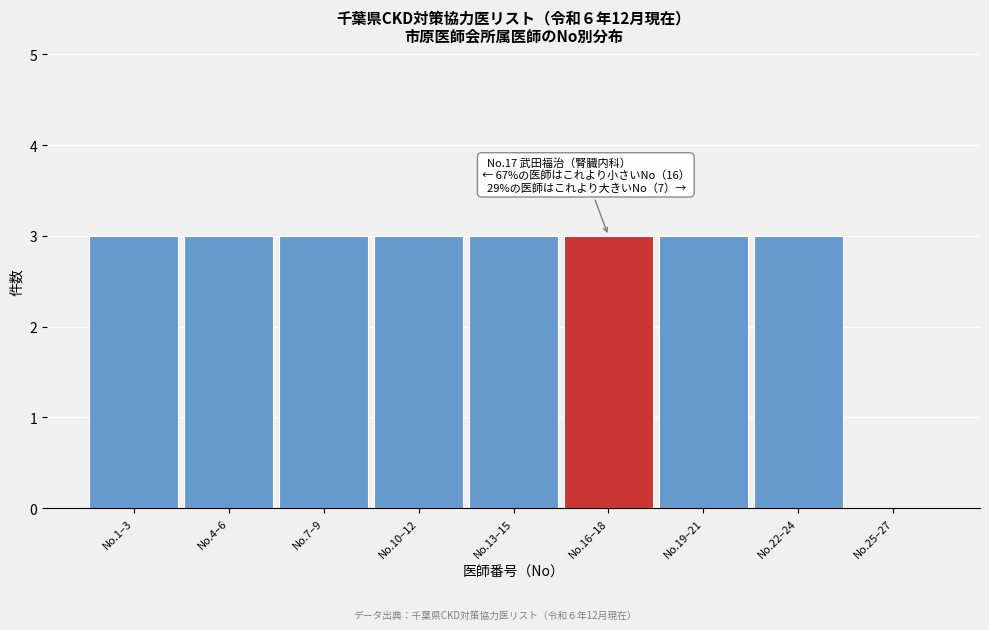

Reading right to left, extract all data points from this chart.

No.25–27=0	No.22–24=3	No.19–21=3	No.16–18=3	No.13–15=3	No.10–12=3	No.7–9=3	No.4–6=3	No.1–3=3